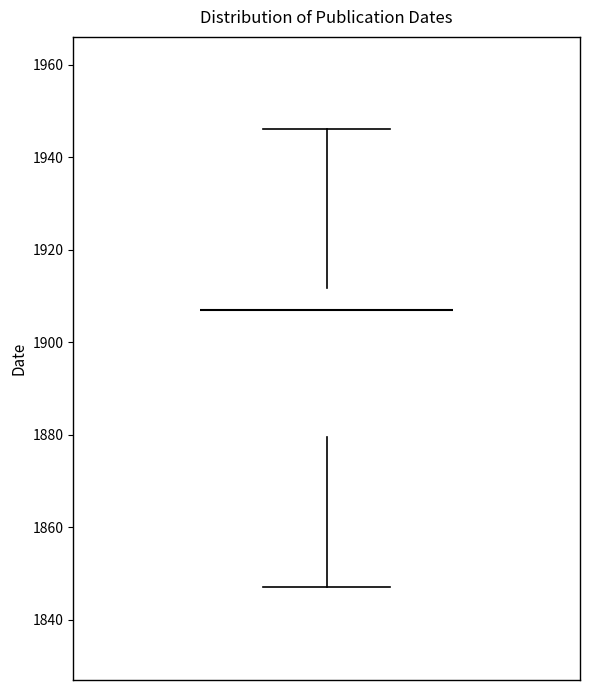

Where does the lower whisker of the box end on the y-axis? The values are not printed on the chart, so give them approximately, as read against the axis.

1848